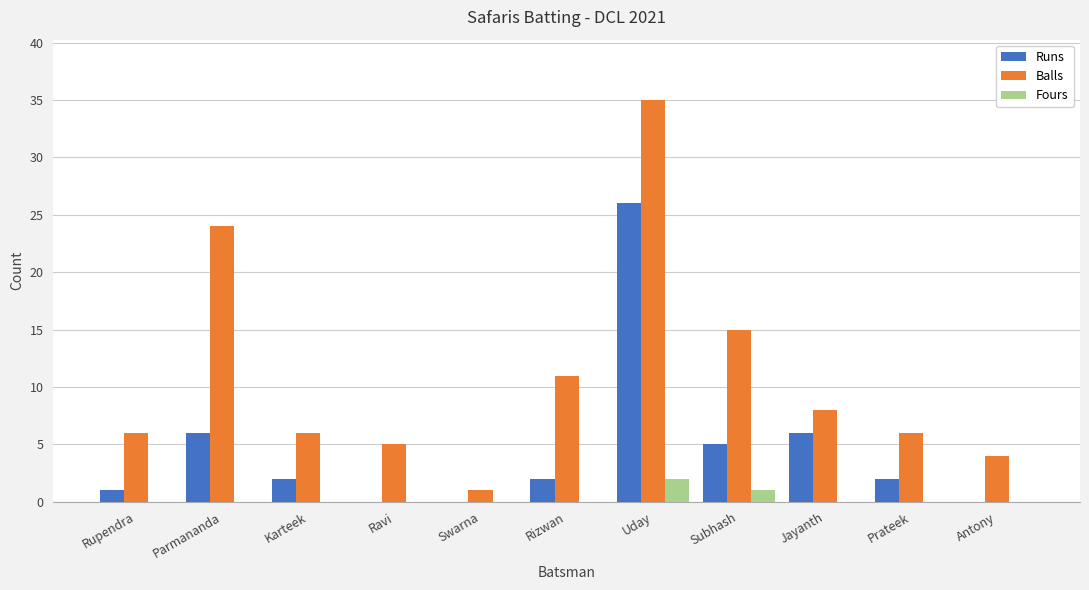

Does the chart contain stacked bars?

No